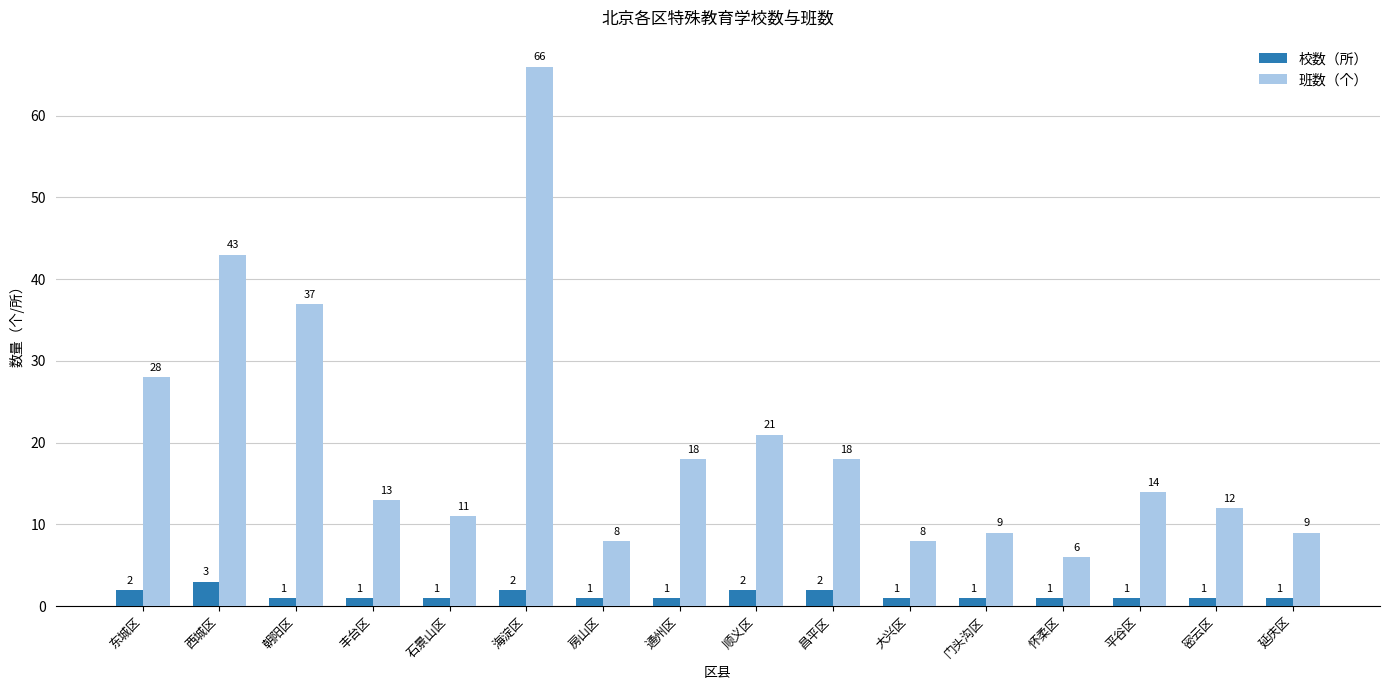

Reading right to left, extract all data points from this chart.

校数（所）: 延庆区=1	密云区=1	平谷区=1	怀柔区=1	门头沟区=1	大兴区=1	昌平区=2	顺义区=2	通州区=1	房山区=1	海淀区=2	石景山区=1	丰台区=1	朝阳区=1	西城区=3	东城区=2
班数（个）: 延庆区=9	密云区=12	平谷区=14	怀柔区=6	门头沟区=9	大兴区=8	昌平区=18	顺义区=21	通州区=18	房山区=8	海淀区=66	石景山区=11	丰台区=13	朝阳区=37	西城区=43	东城区=28